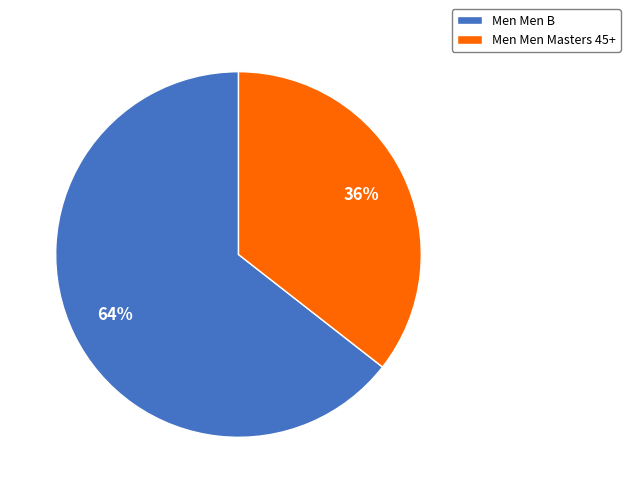

Which slice represents more than half of the pie?

Men Men B